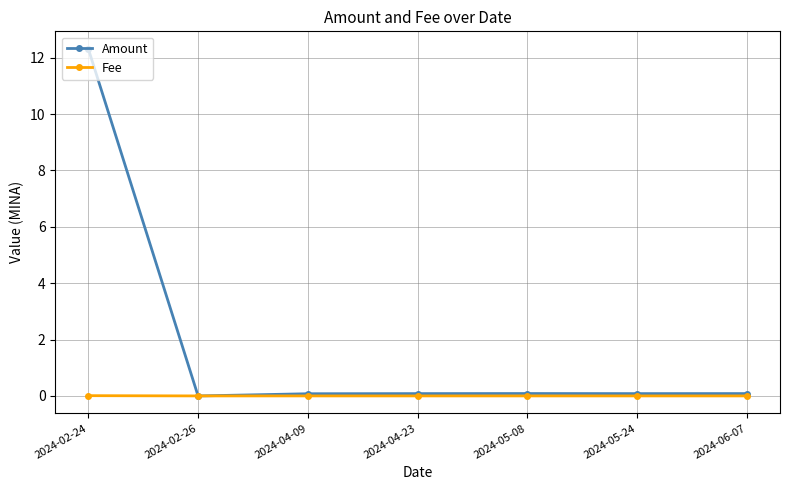

Which series has the largest range (max minus min)?

Amount